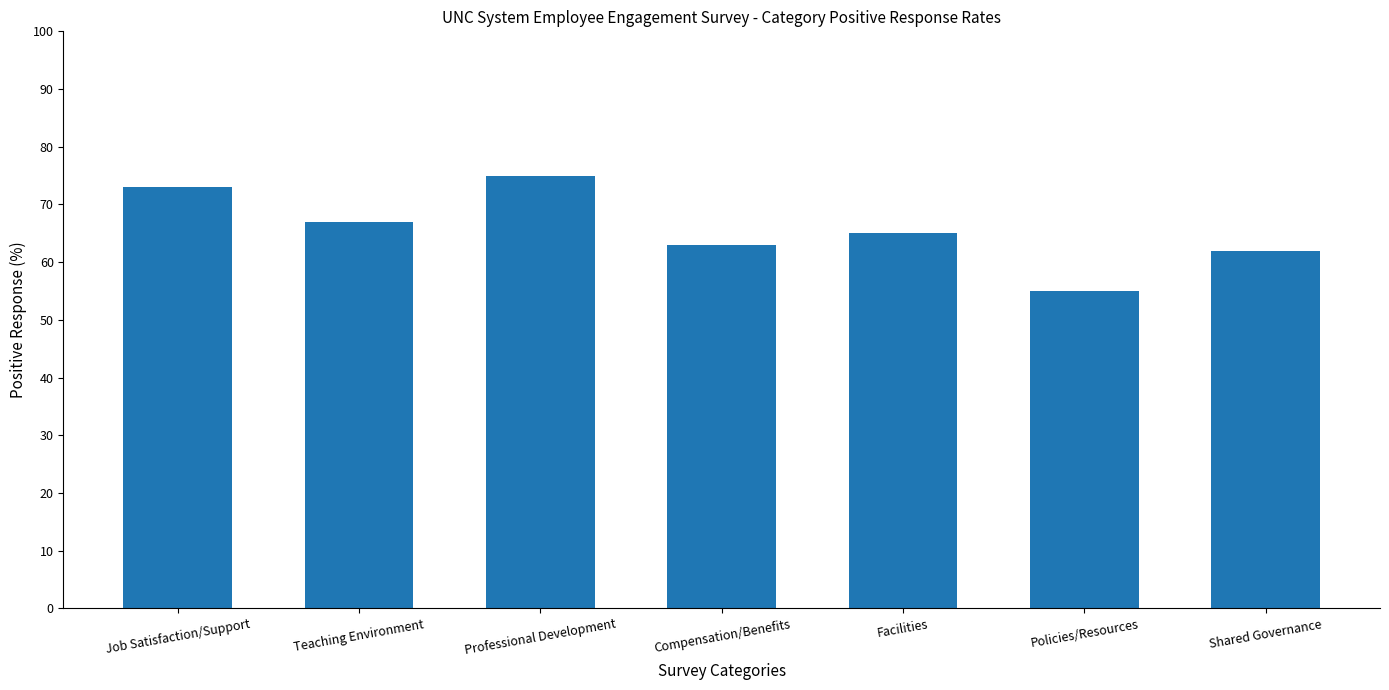

At which label is the value closest to 65?

Facilities